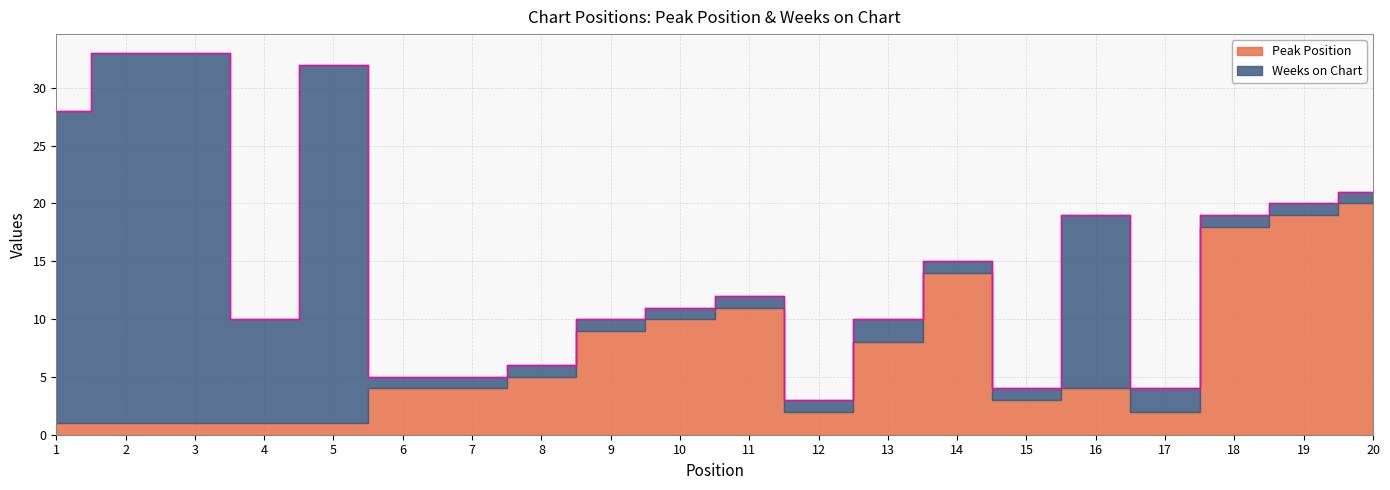

What is the difference between the maximum and minimum values in the Weeks on Chart series?

31